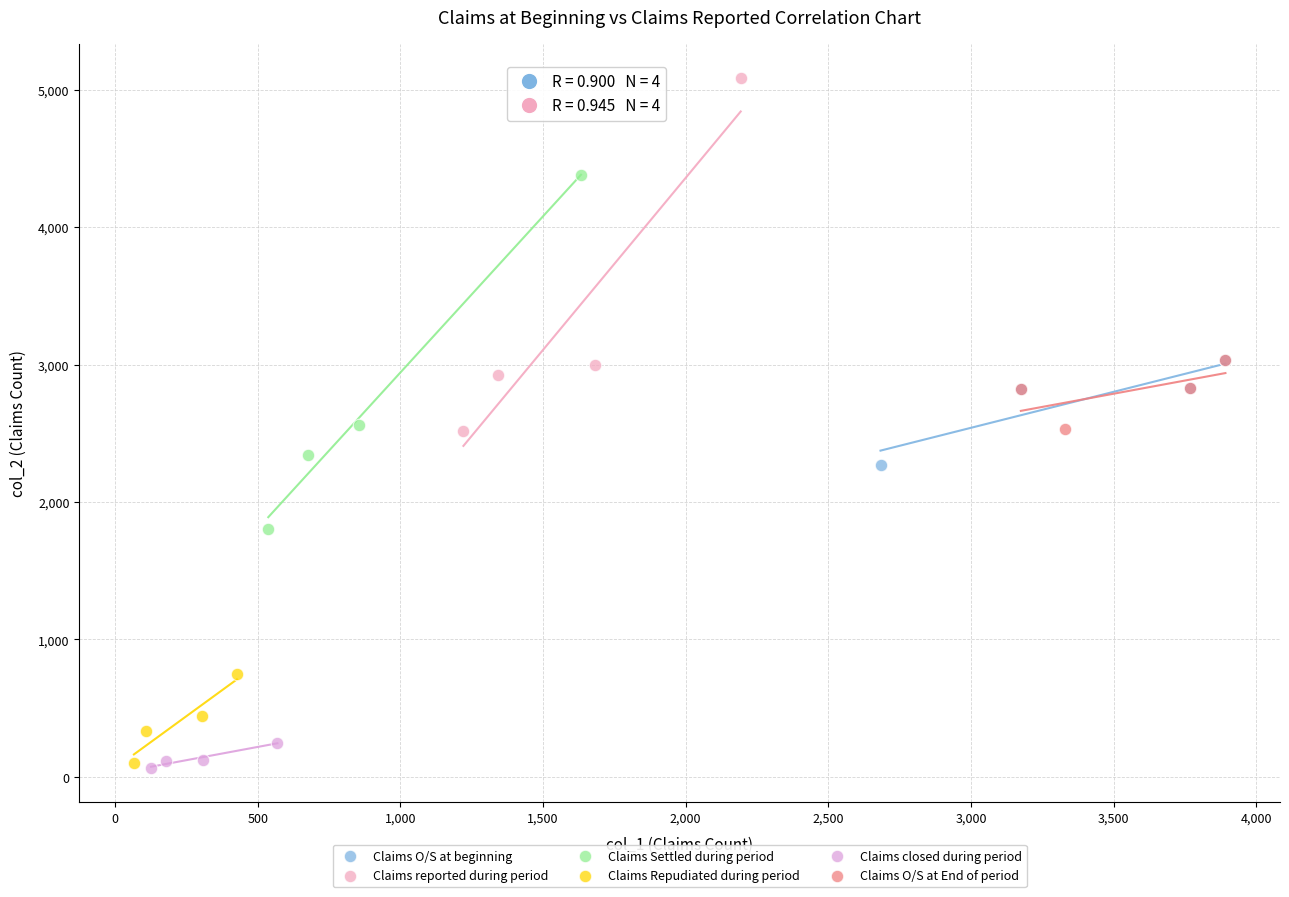

Which series reaches the maximum Y coordinate?

Claims reported during period